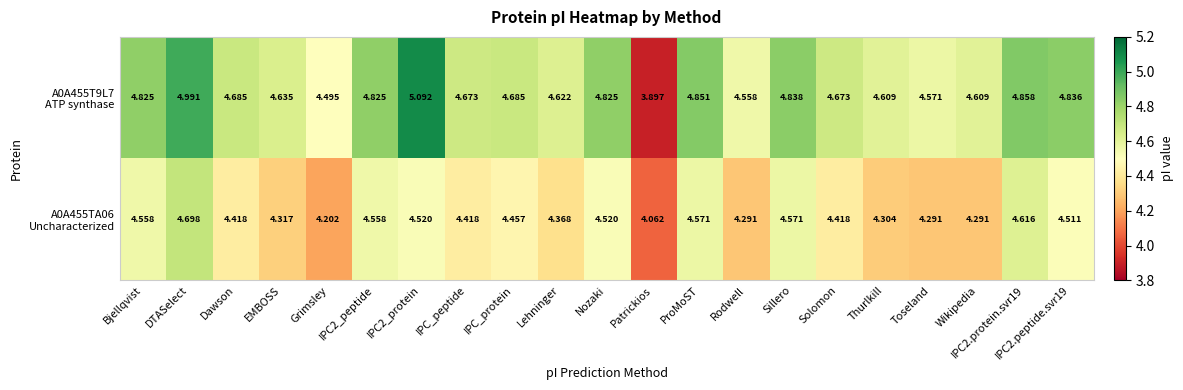

At which category is the sum across all series the highest?

DTASelect